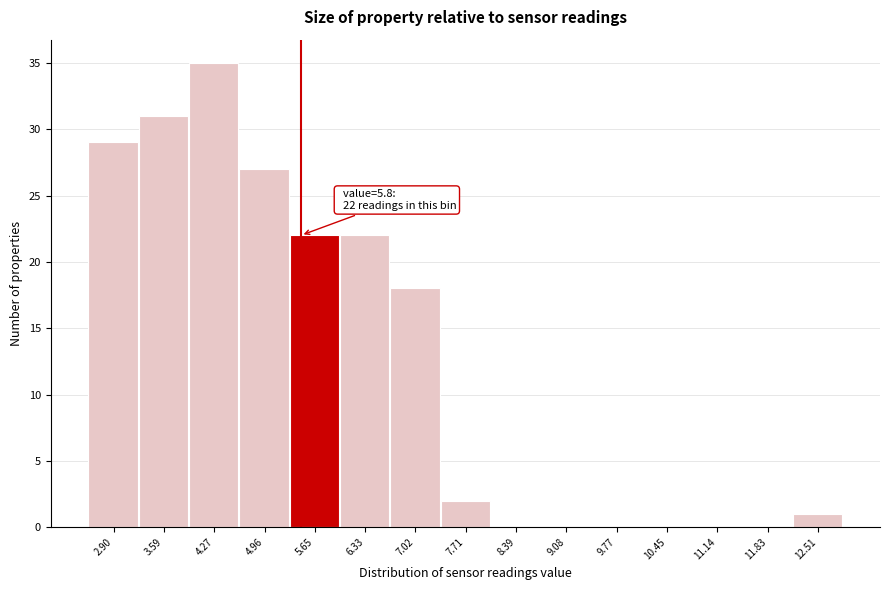

Reading left to right, what are all the values shown in this chart?

2.90=29	3.59=31	4.27=35	4.96=27	5.65=22	6.33=22	7.02=18	7.71=2	8.39=0	9.08=0	9.77=0	10.45=0	11.14=0	11.83=0	12.51=1